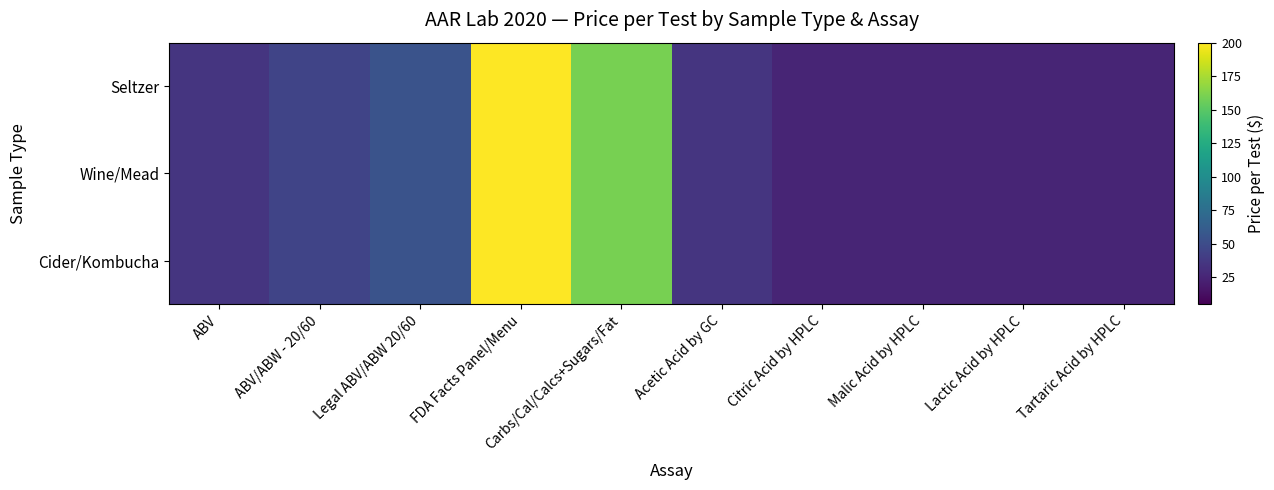

Reading left to right, extract all data points from this chart.

Seltzer: ABV=35	ABV/ABW - 20/60=45	Legal ABV/ABW 20/60=55	FDA Facts Panel/Menu=200	Carbs/Cal/Calcs+Sugars/Fat=160	Acetic Acid by GC=35	Citric Acid by HPLC=25	Malic Acid by HPLC=25	Lactic Acid by HPLC=25	Tartaric Acid by HPLC=25
Wine/Mead: ABV=35	ABV/ABW - 20/60=45	Legal ABV/ABW 20/60=55	FDA Facts Panel/Menu=200	Carbs/Cal/Calcs+Sugars/Fat=160	Acetic Acid by GC=35	Citric Acid by HPLC=25	Malic Acid by HPLC=25	Lactic Acid by HPLC=25	Tartaric Acid by HPLC=25
Cider/Kombucha: ABV=35	ABV/ABW - 20/60=45	Legal ABV/ABW 20/60=55	FDA Facts Panel/Menu=200	Carbs/Cal/Calcs+Sugars/Fat=160	Acetic Acid by GC=35	Citric Acid by HPLC=25	Malic Acid by HPLC=25	Lactic Acid by HPLC=25	Tartaric Acid by HPLC=25